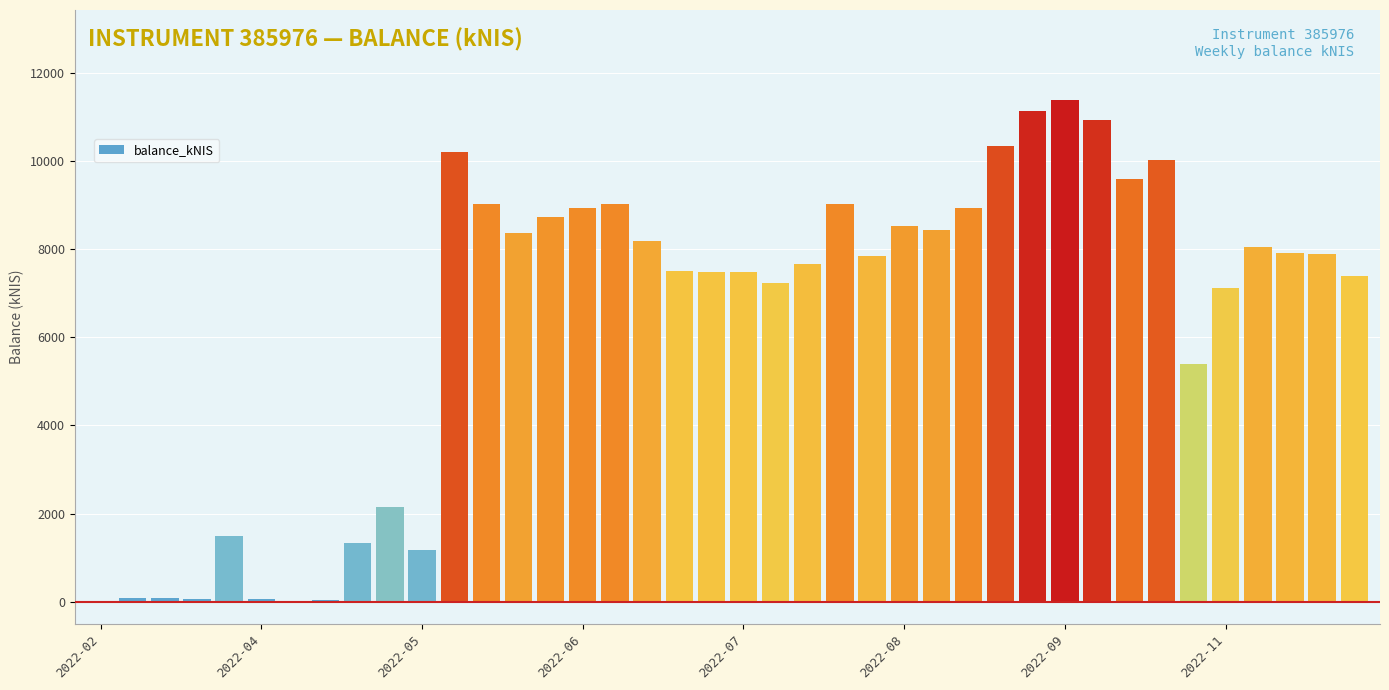

What is the sum of all values?

256127.3